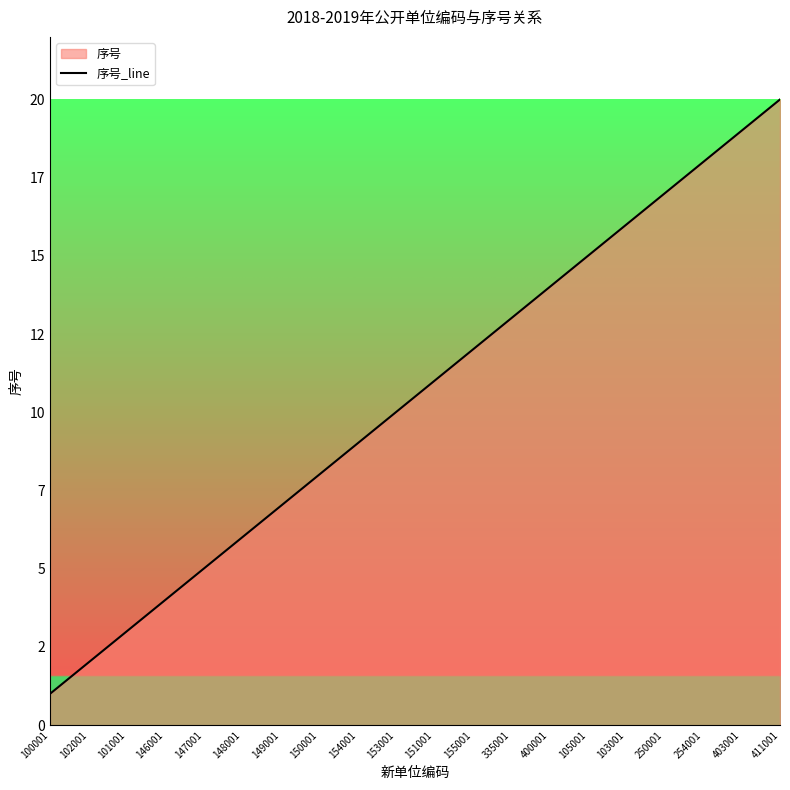

Approximately how many times larger is the value at 147001 compared to 400001?

0.4